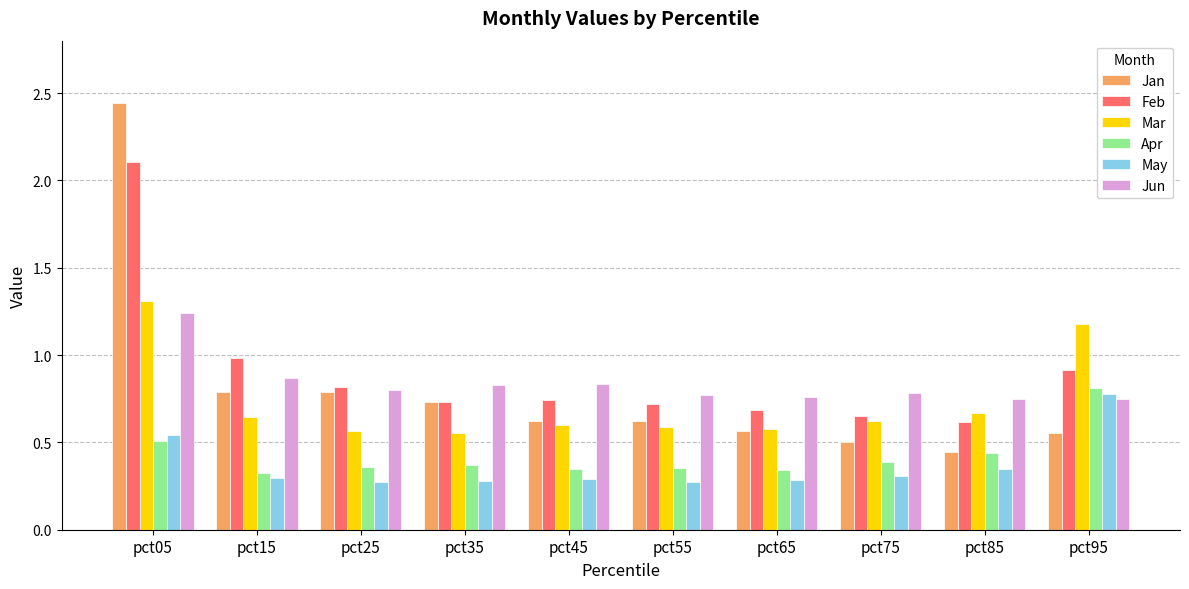

The value of Mar at pct75 is 0.9. True or false?

False